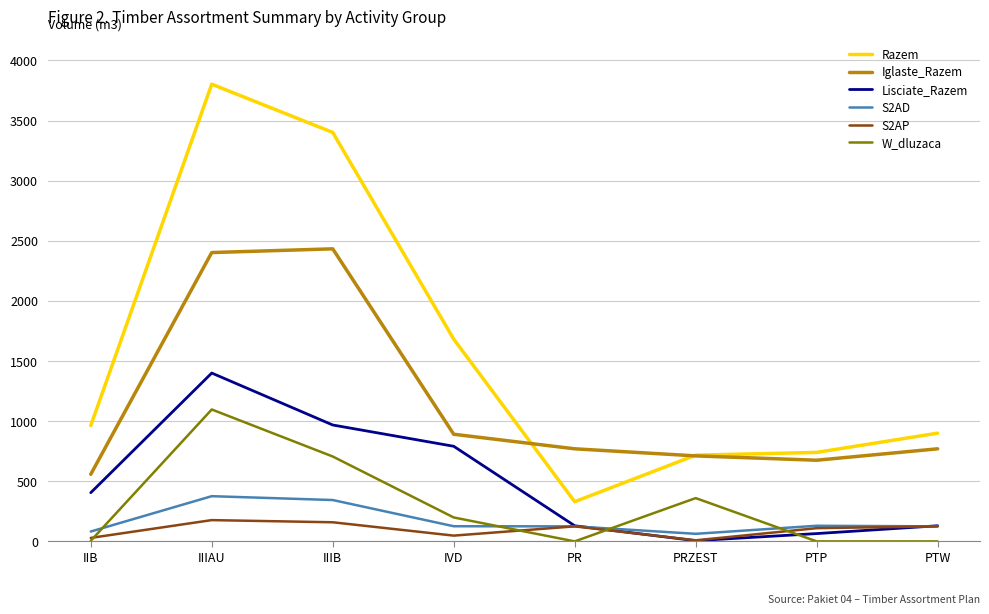

True or false: W_dluzaca and Lisciate_Razem intersect in this chart.

True